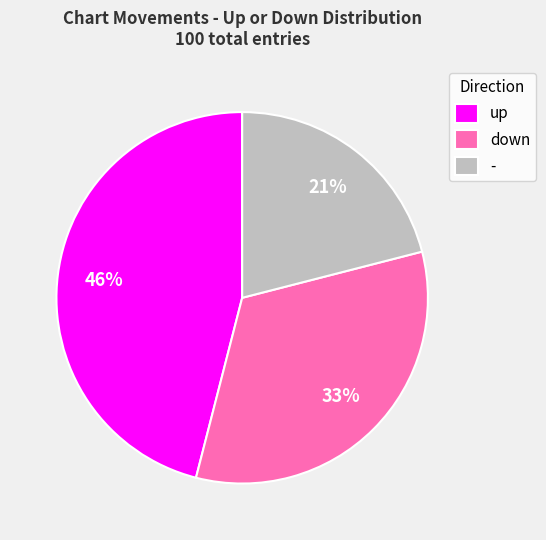

Does - account for over 50% of the chart?

No